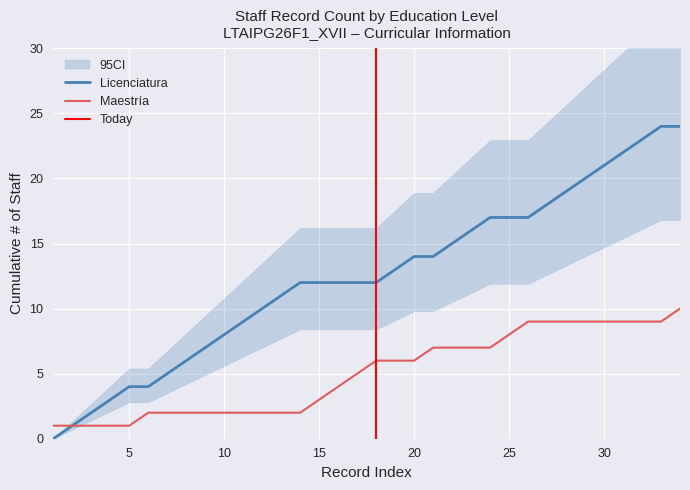

The value of Maestría at 25 is 8. True or false?

True